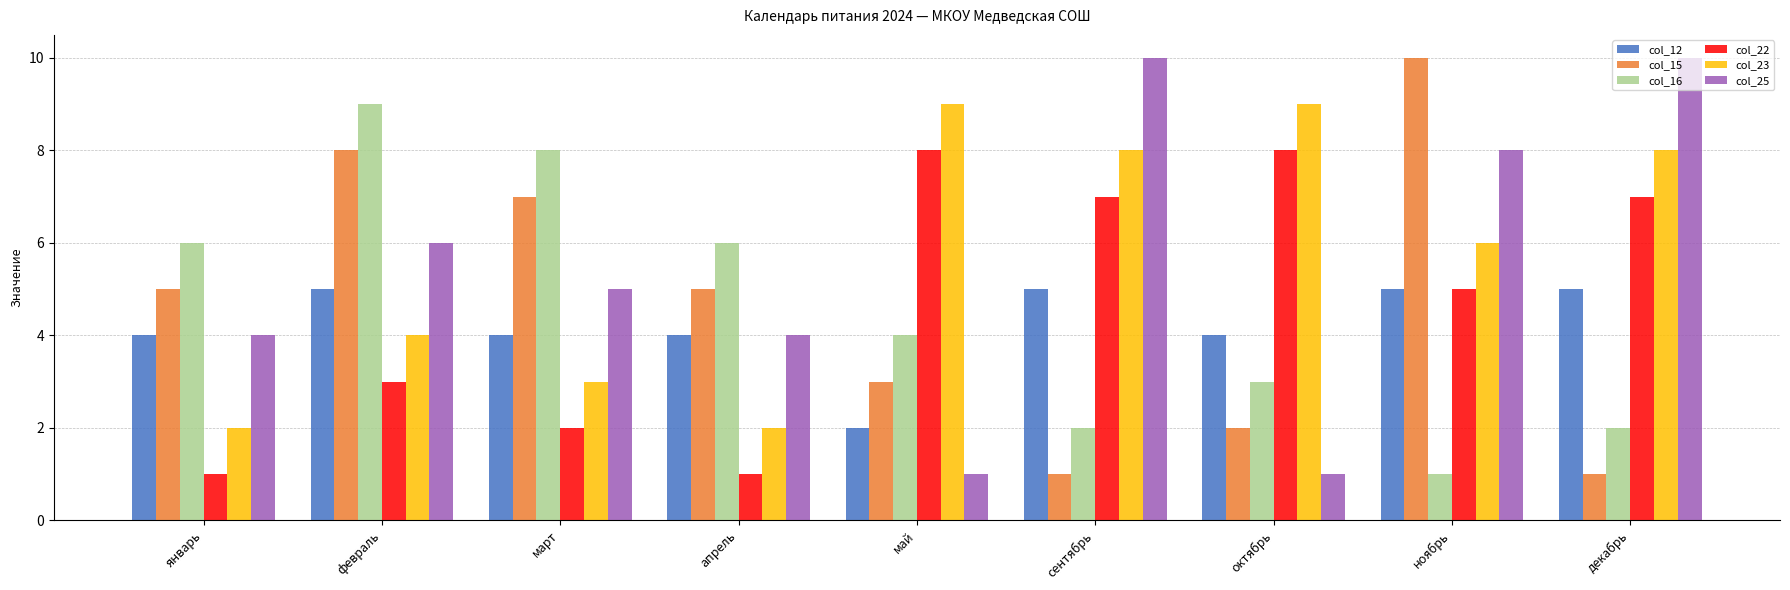

What is the total value across all series at октябрь?

27